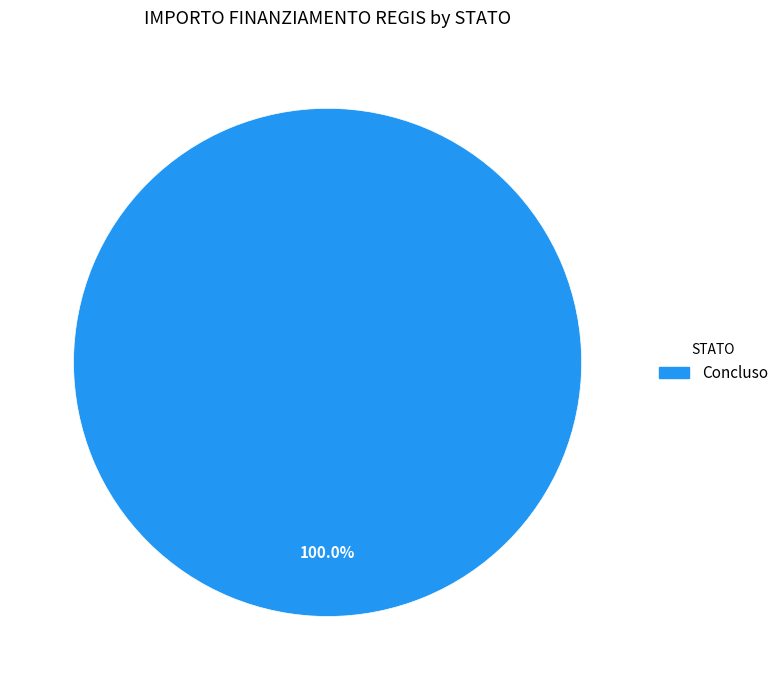

How many slices are in this pie chart?

1